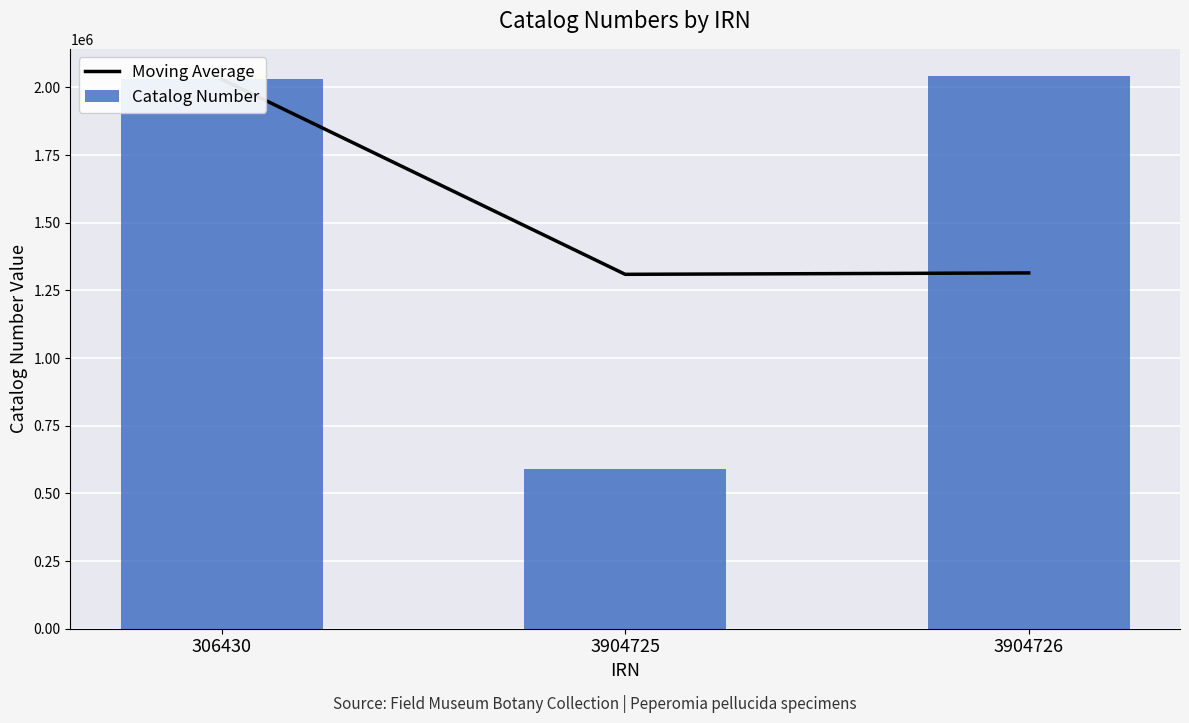

What is the approximate value of Moving Average at 3904726?

1314582.0